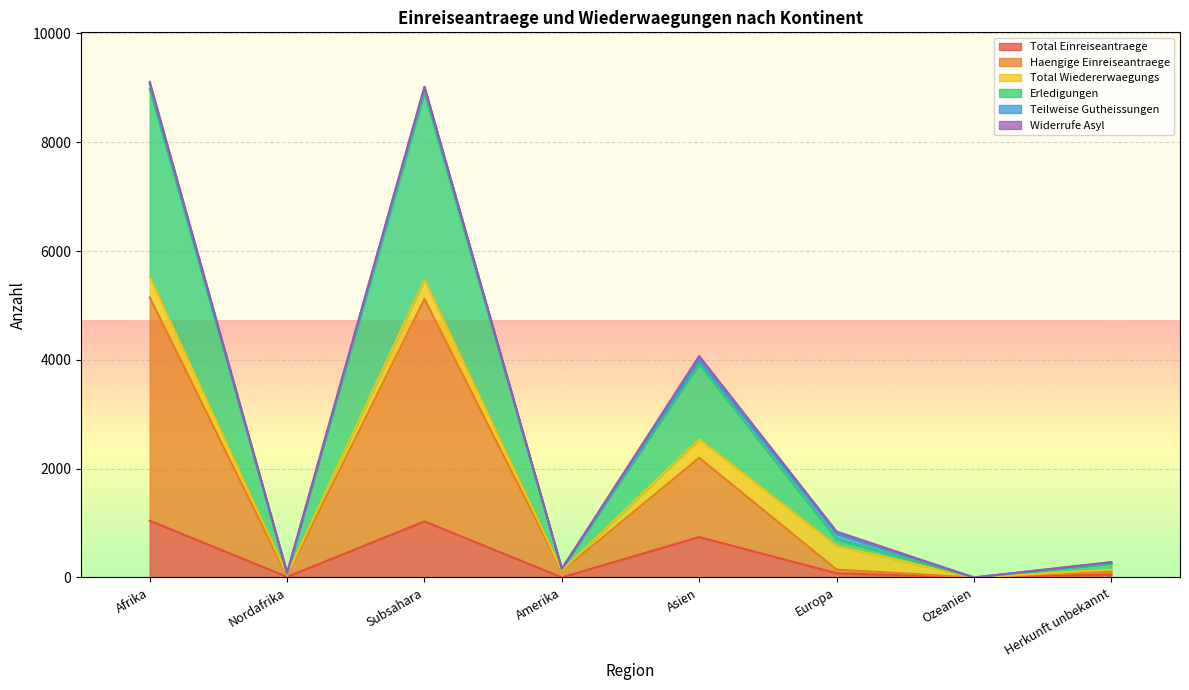

True or false: Haengige Einreiseantraege and Erledigungen intersect in this chart.

False